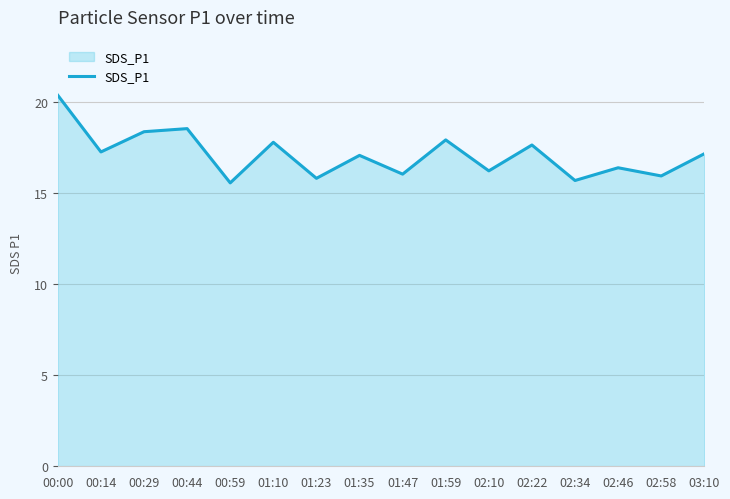

True or false: the data has more than 1 interior local peaks.

True